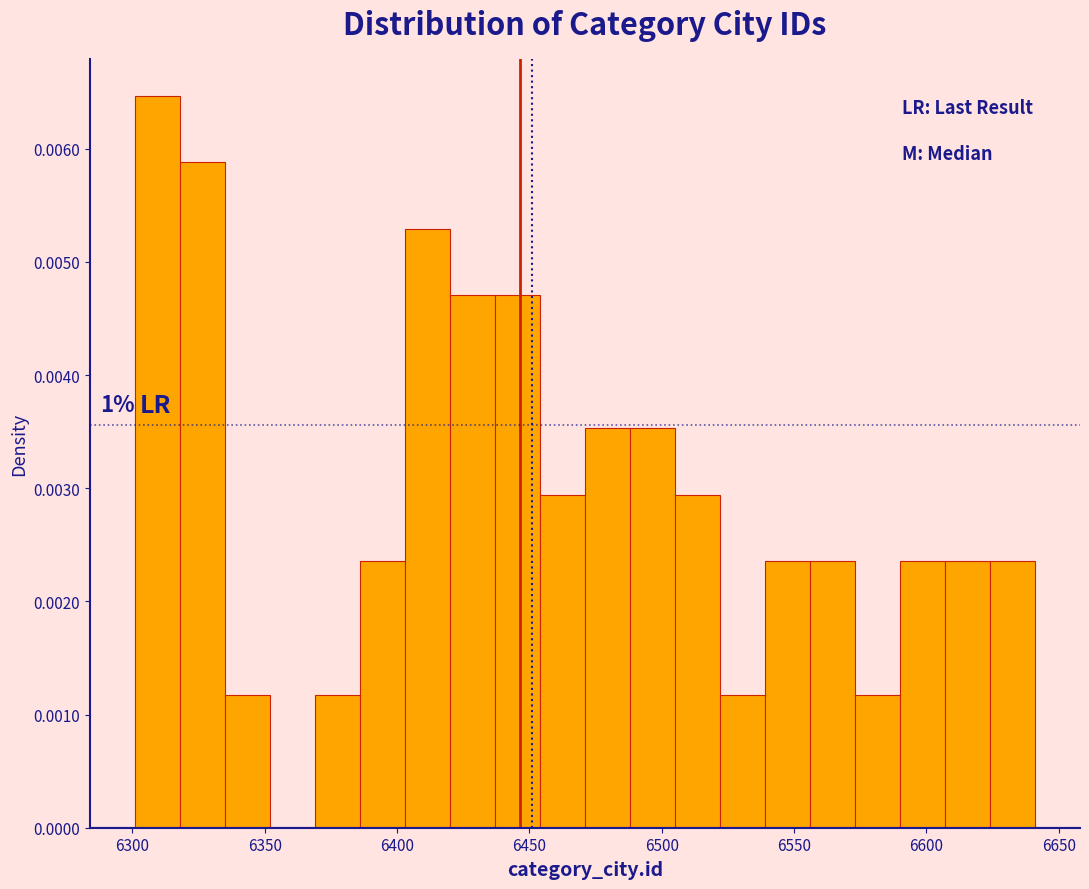

Read against the x-axis, roughly where is the centre of the tallest bar?

6310